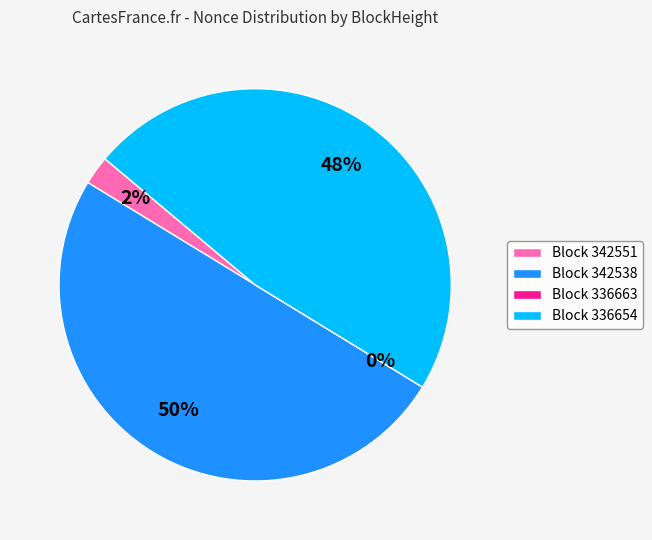

To the nearest percent, what is the difference between the largest and smallest slice percentages?

50%